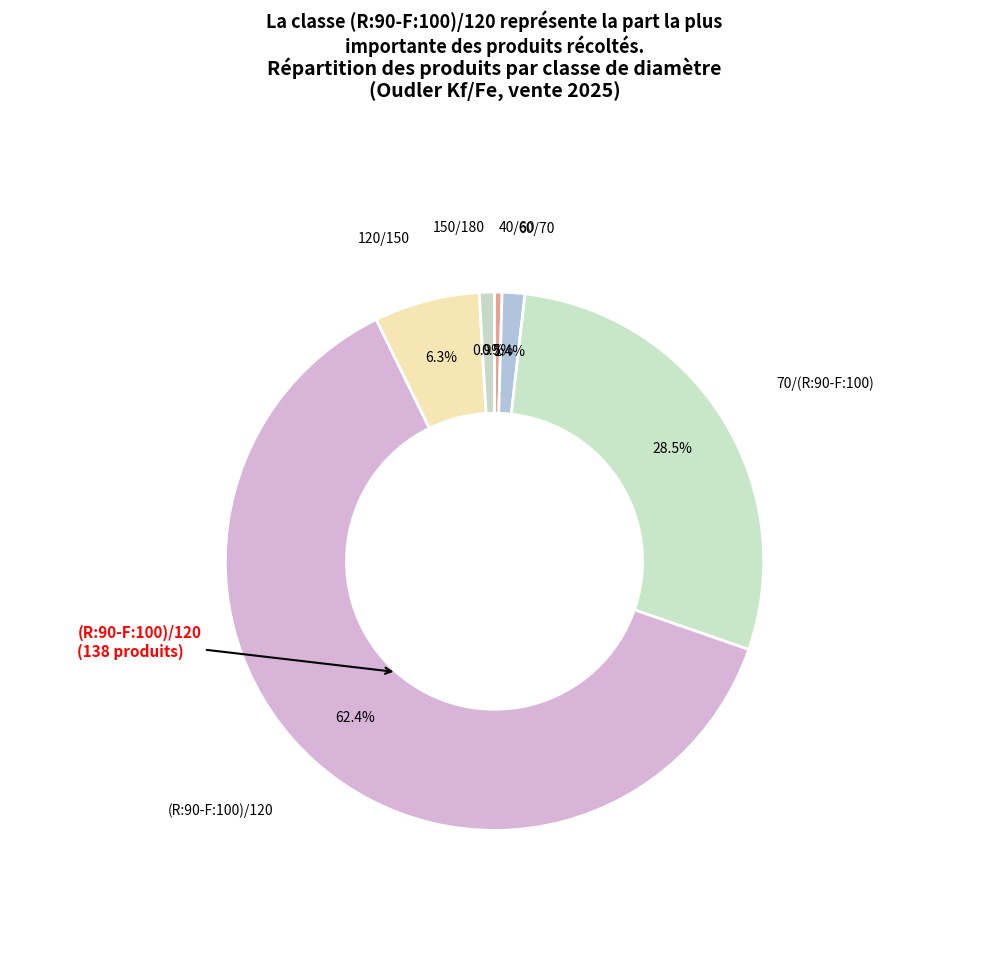

Count the number of slices in the pie.

6